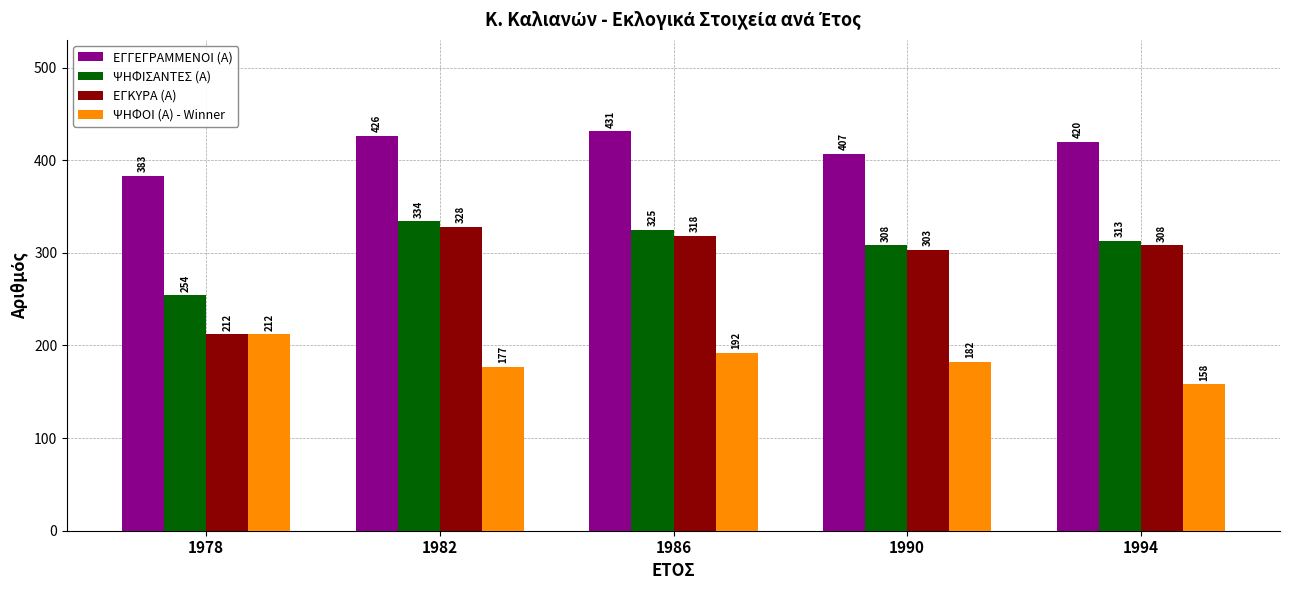

At which category does the chart reach its peak across all series?

1986